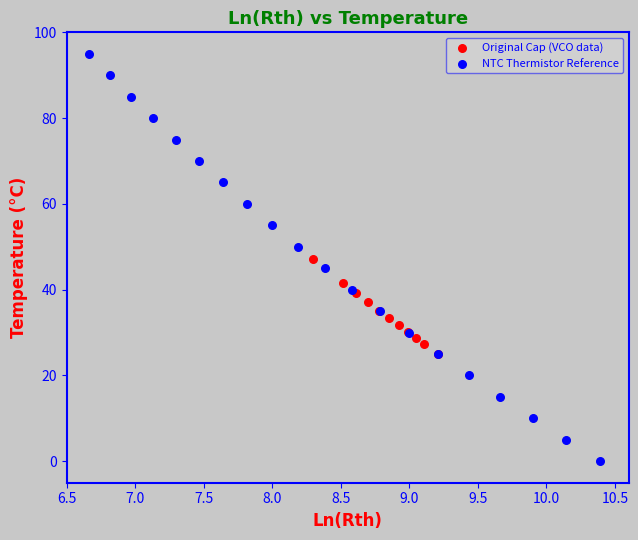

Which series contains the highest Y value?

NTC Thermistor Reference